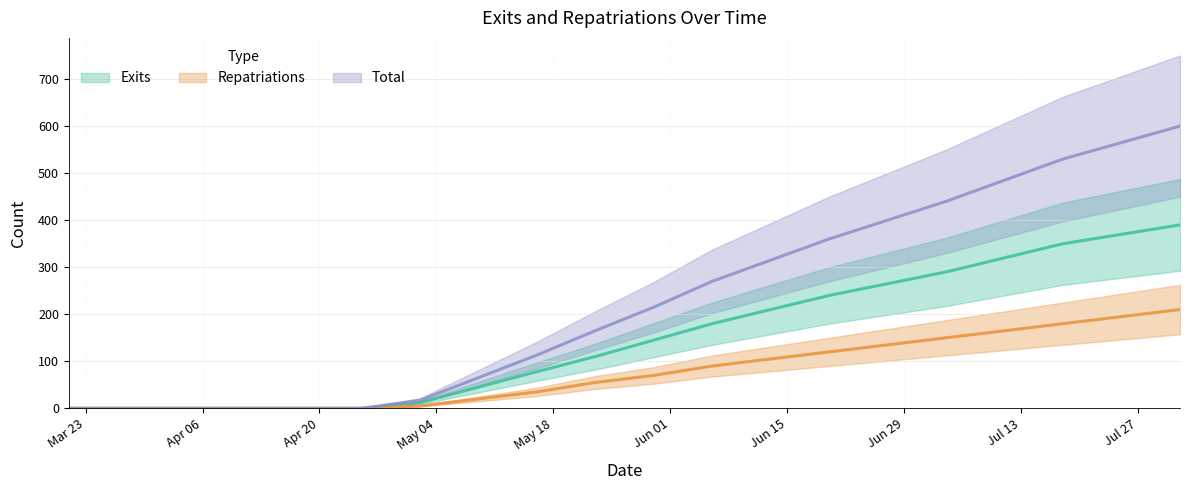

What is the label of the 13th point from the left?

2020-06-13